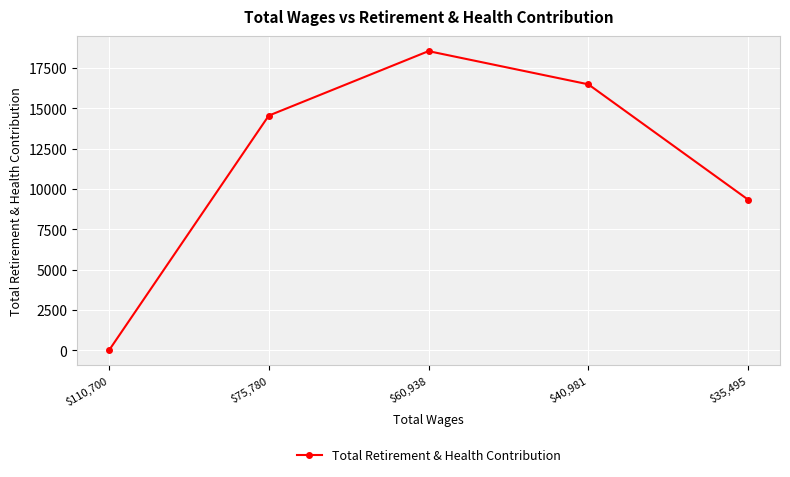

Which category has the lowest value across all series?

$110,700